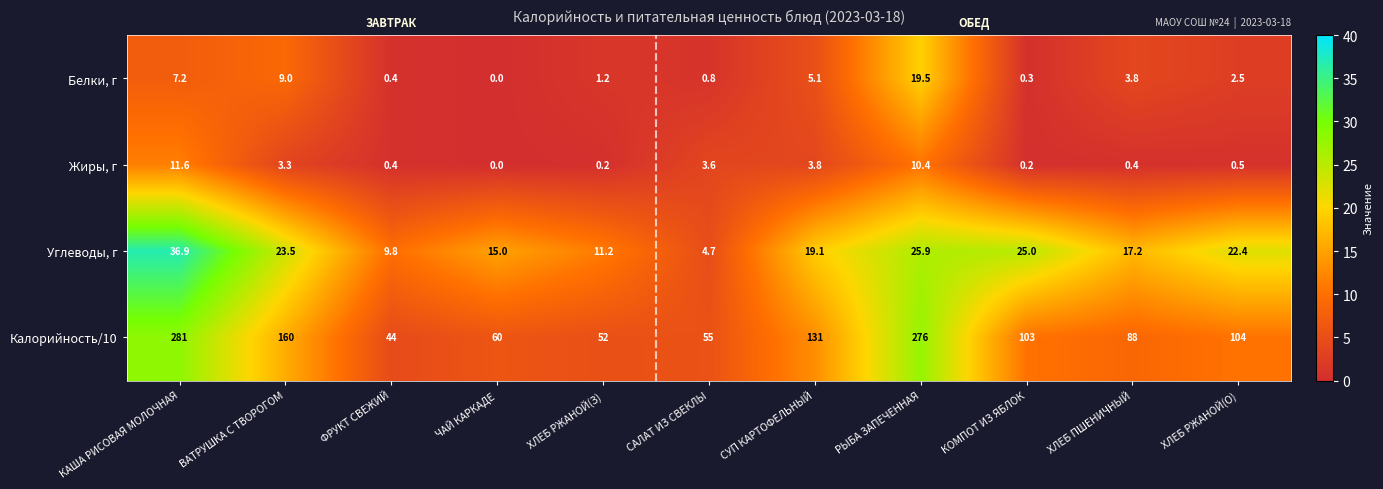

List the series in order of their peak value, lowest first.

Жиры, г, Белки, г, Углеводы, г, Калорийность/10